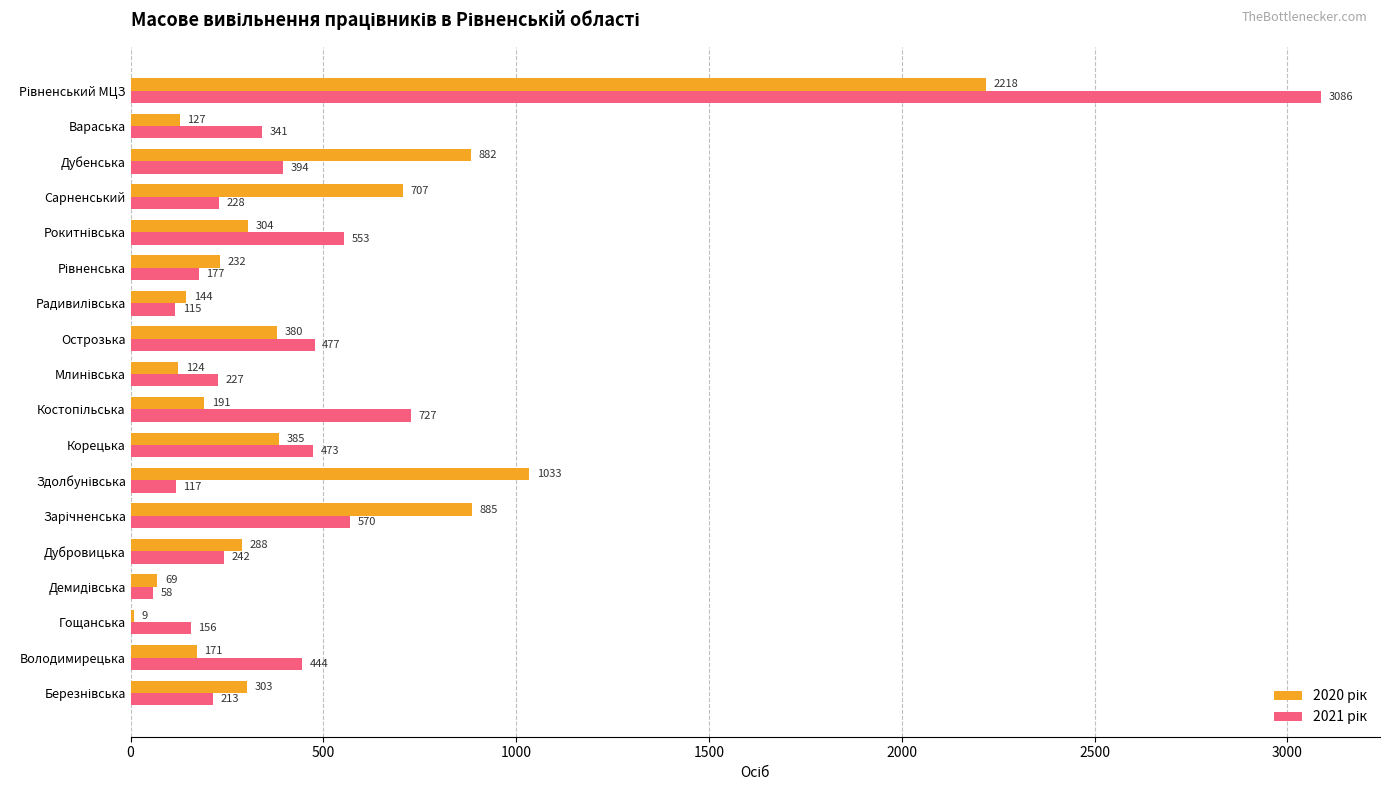

What is the total value across all series at Вараська?

468